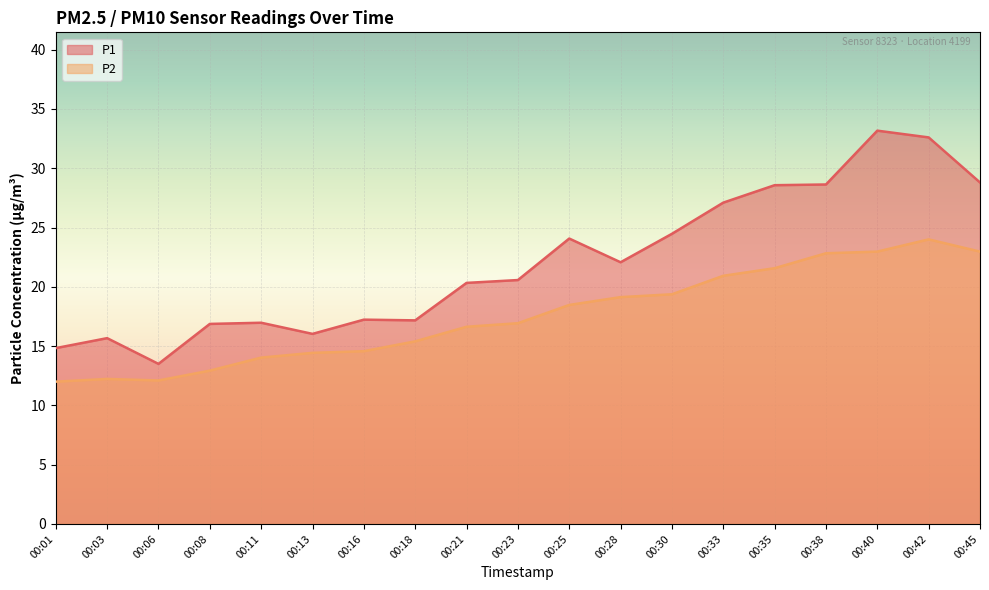

How many data points in P2 are above 16?

11